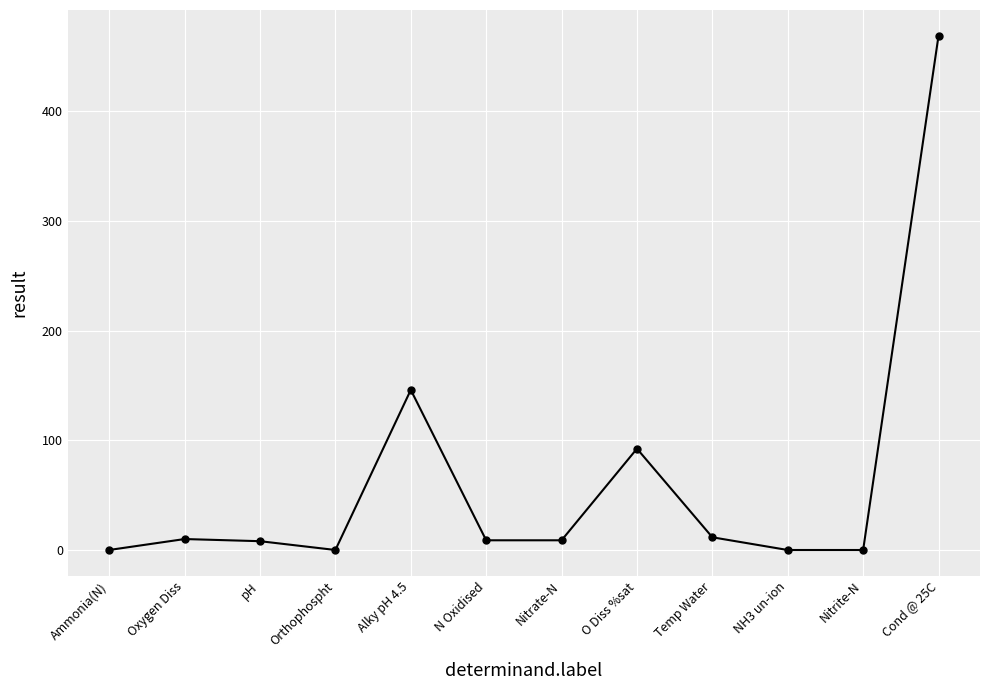

How many points are higher than both their immediate neighbors (excluding endpoints)?

3